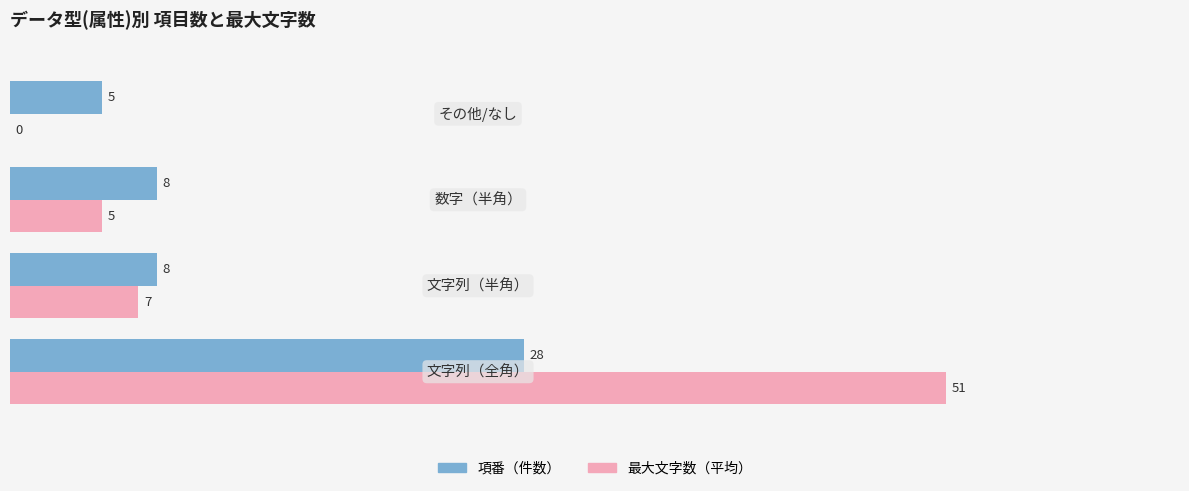

What is the sum of all 項番（件数） values?

49